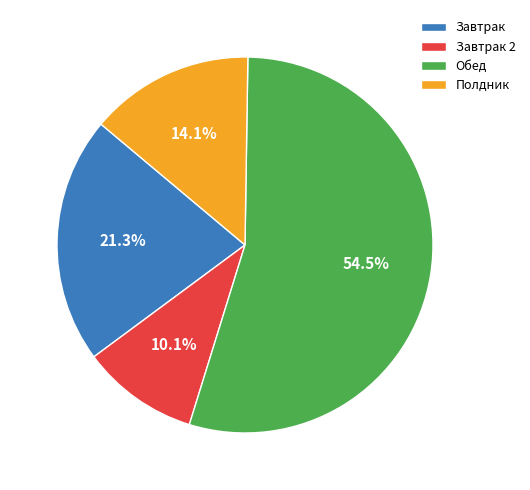

Rank the categories by value from lowest to highest.

Завтрак 2, Полдник, Завтрак, Обед